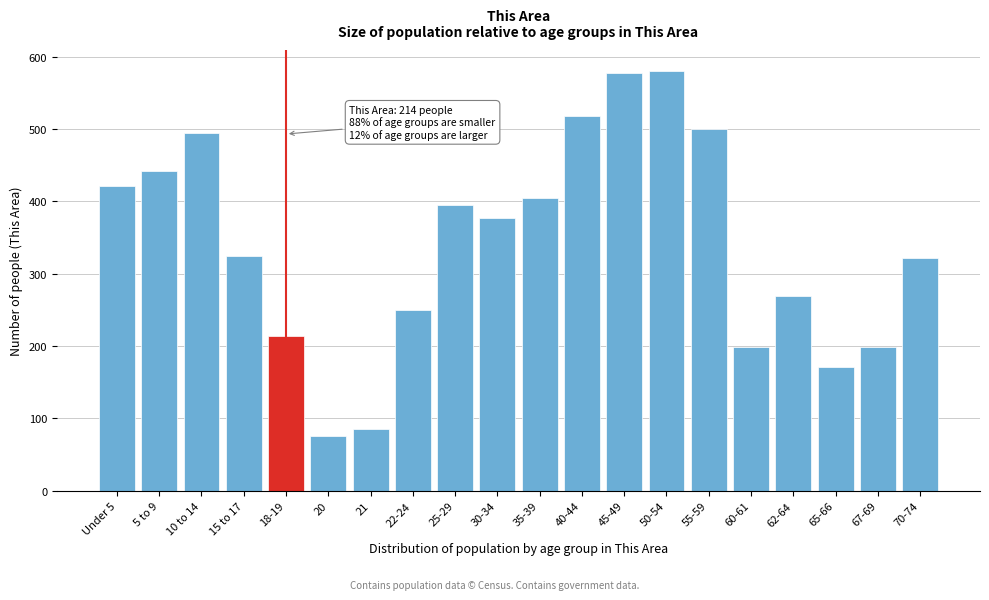

Is it true that the value at 20 is 76?

True